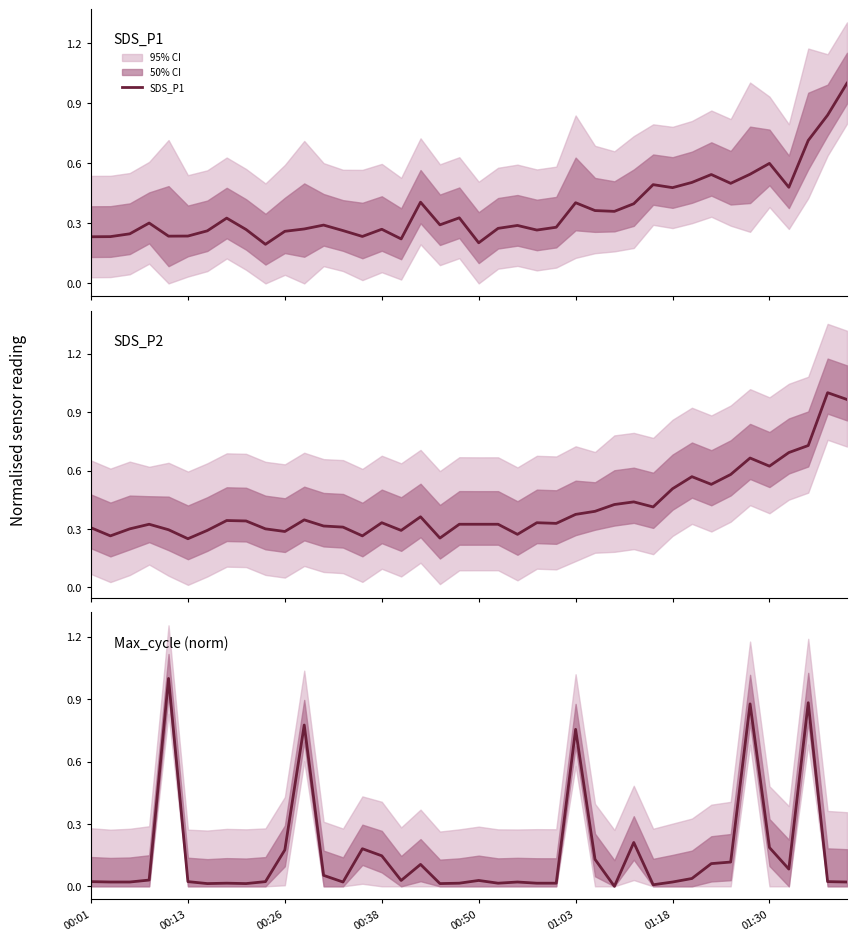

Reading left to right, what are all the values shown in this chart?

SDS_P1: 0.2	0.2	0.2	0.3	0.2	0.2	0.3	0.3	0.3	0.2	0.3	0.3	0.3	0.3	0.2	0.3	0.2	0.4	0.3	0.3	0.2	0.3	0.3	0.3	0.3	0.4	0.4	0.4	0.4	0.5	0.5	0.5	0.5	0.5	0.5	0.6	0.5	0.7	0.8	1.0
SDS_P2: 0.3	0.3	0.3	0.3	0.3	0.2	0.3	0.3	0.3	0.3	0.3	0.3	0.3	0.3	0.3	0.3	0.3	0.4	0.3	0.3	0.3	0.3	0.3	0.3	0.3	0.4	0.4	0.4	0.4	0.4	0.5	0.6	0.5	0.6	0.7	0.6	0.7	0.7	1.0	1.0
Max_cycle (norm): 0.0	0.0	0.0	0.0	1.0	0.0	0.0	0.0	0.0	0.0	0.2	0.8	0.1	0.0	0.2	0.1	0.0	0.1	0.0	0.0	0.0	0.0	0.0	0.0	0.0	0.8	0.1	0.0	0.2	0.0	0.0	0.0	0.1	0.1	0.9	0.2	0.1	0.9	0.0	0.0